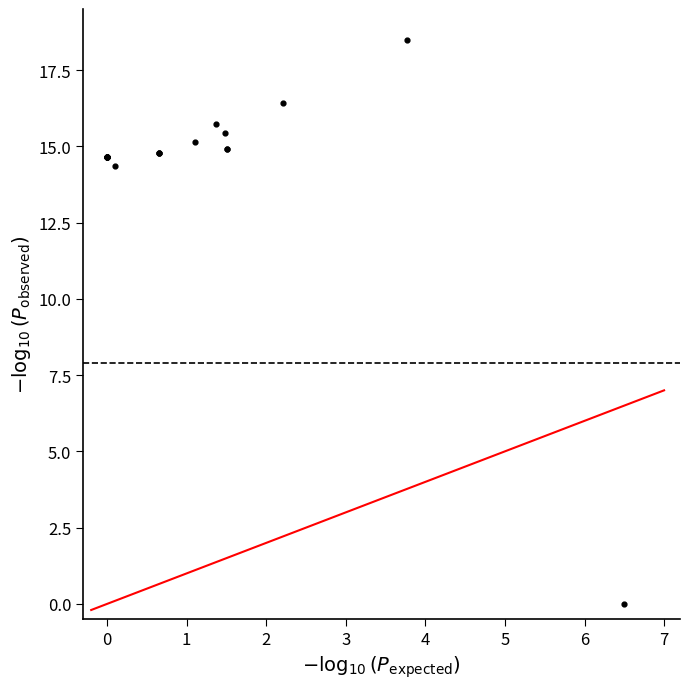

What Y value in the scatter plot is closest to 9?

14.3